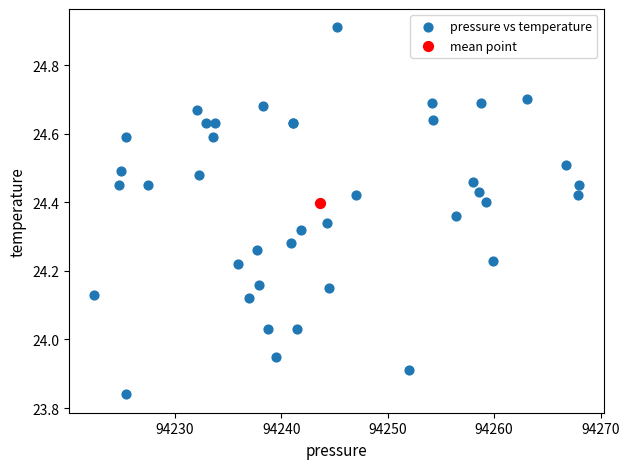

What are all the series names shown in the legend?

pressure vs temperature, mean point